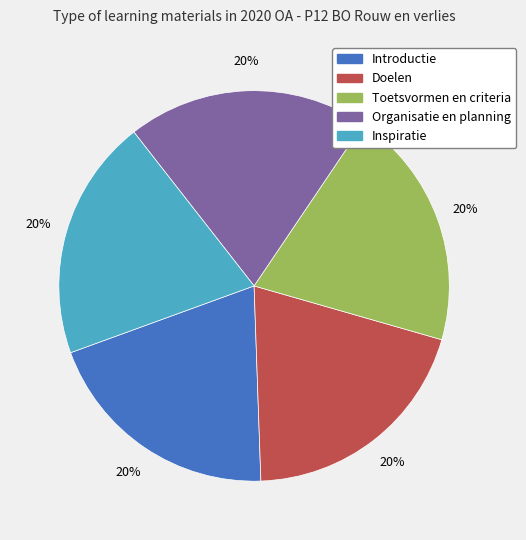

To the nearest percent, what portion does Toetsvormen en criteria represent?

20%